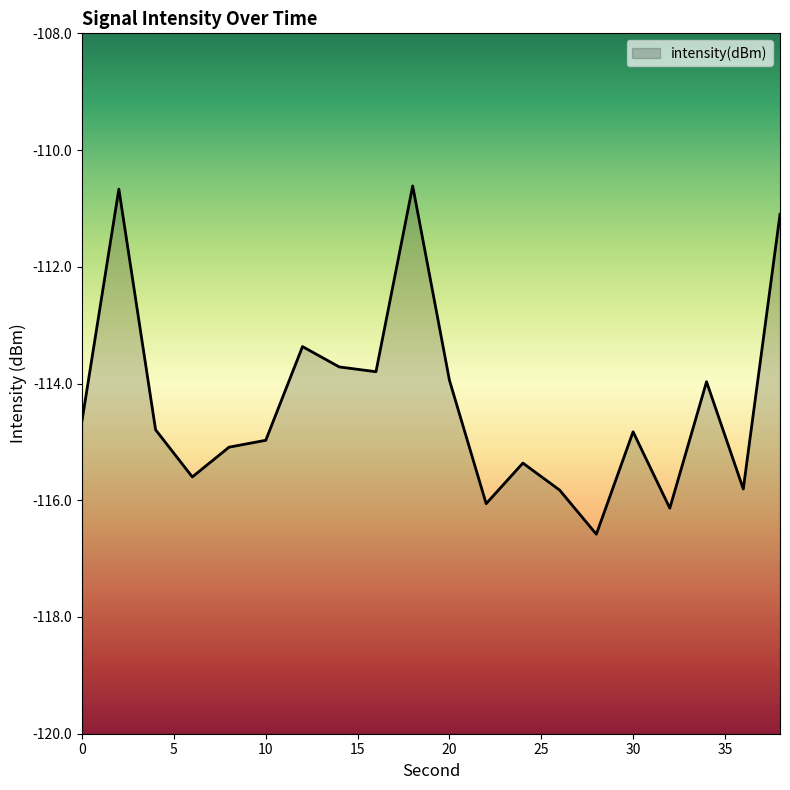

List the labels in order of value, largest first.

18, 2, 38, 12, 14, 16, 20, 34, 0, 4, 30, 10, 8, 24, 6, 36, 26, 22, 32, 28